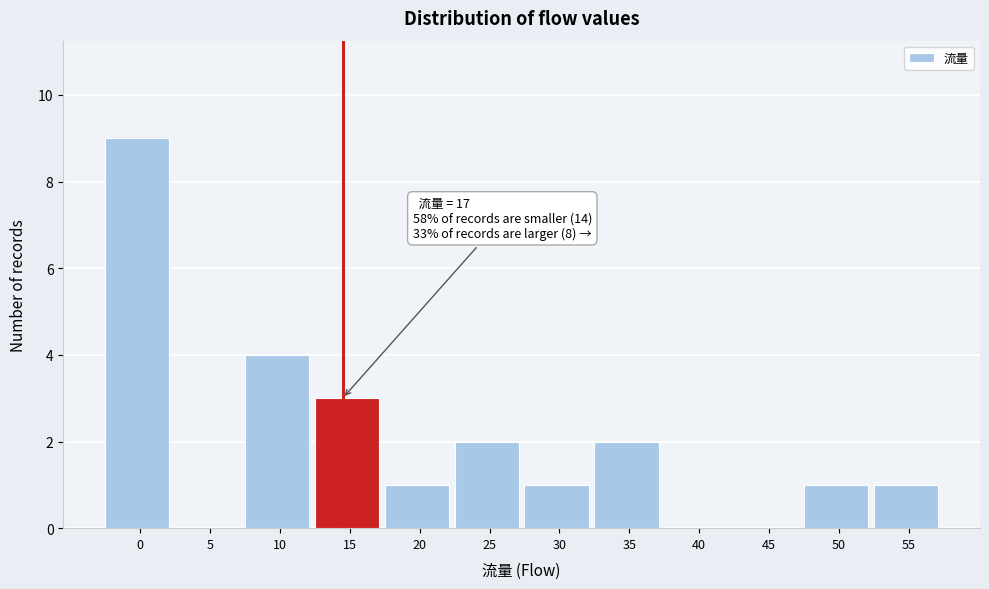

Reading right to left, extract all data points from this chart.

55=1	50=1	45=0	40=0	35=2	30=1	25=2	20=1	15=3	10=4	5=0	0=9